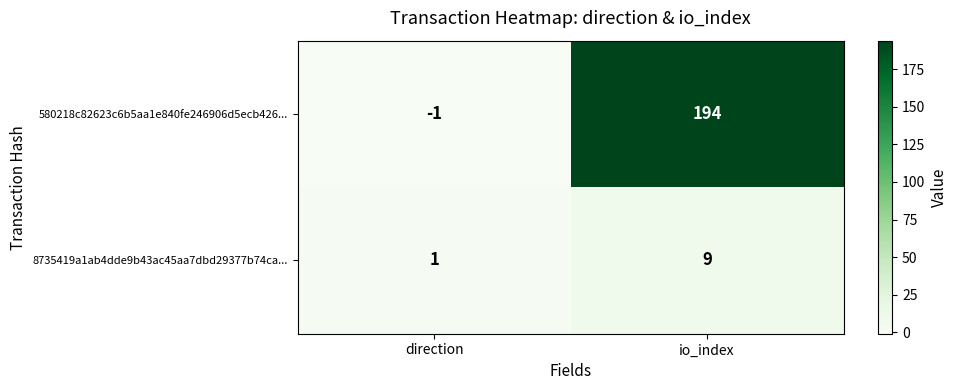

List the series in order of their peak value, lowest first.

8735419a1ab4dde9b43ac45aa7dbd29377b74ca..., 580218c82623c6b5aa1e840fe246906d5ecb426...